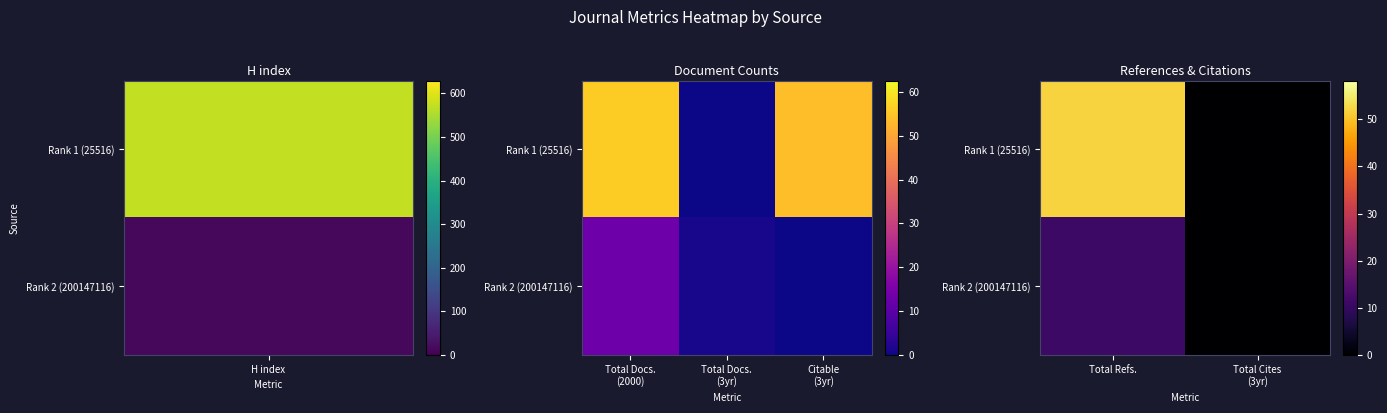

The value of Rank 2 (200147116) at Total Cites (3yr) is 0. True or false?

True